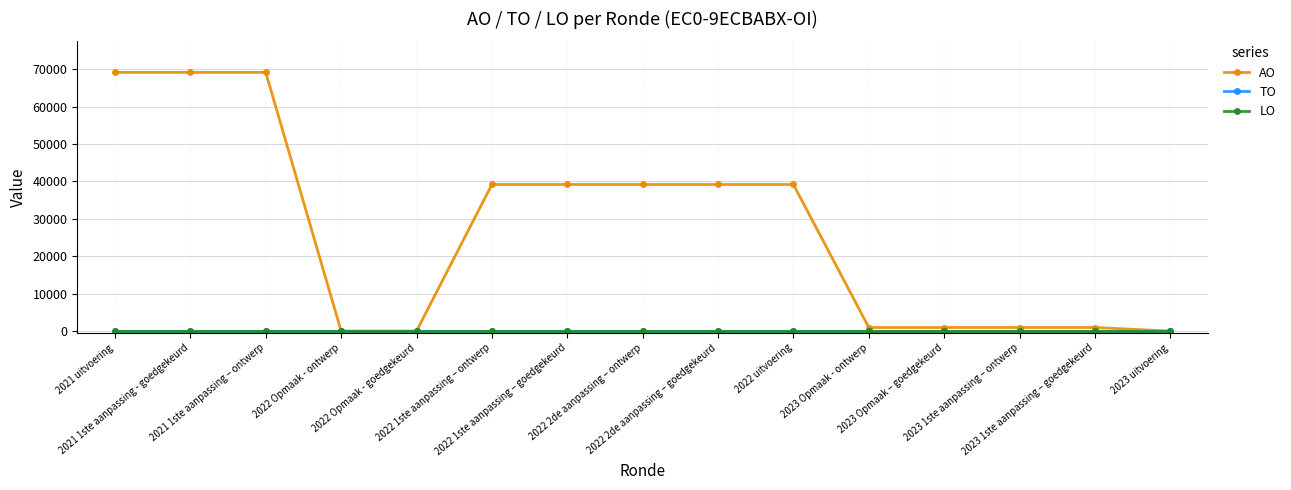

Is it true that TO equals 0 at 2021 uitvoering?

True